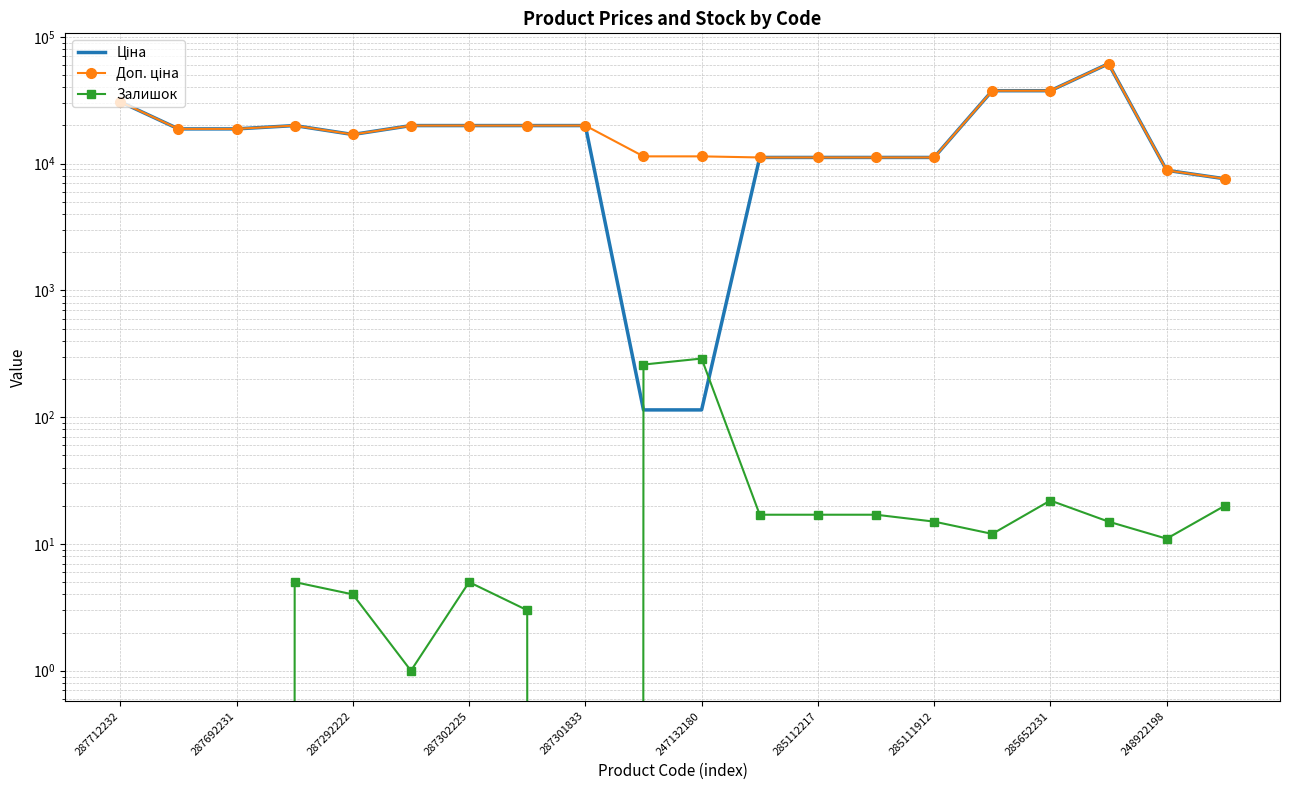

True or false: Залишок has a value of 15.0 at 285111912.

True